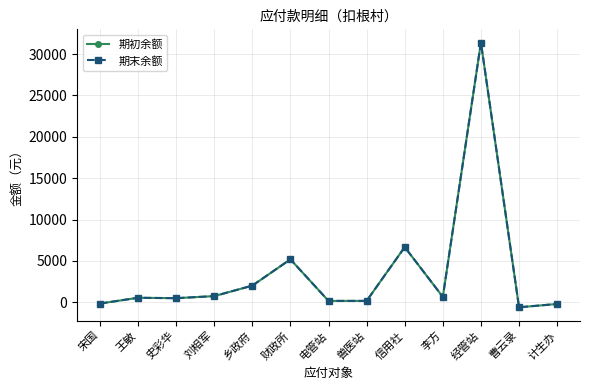

Where is the first local minimum for 期末余额?

史彩华